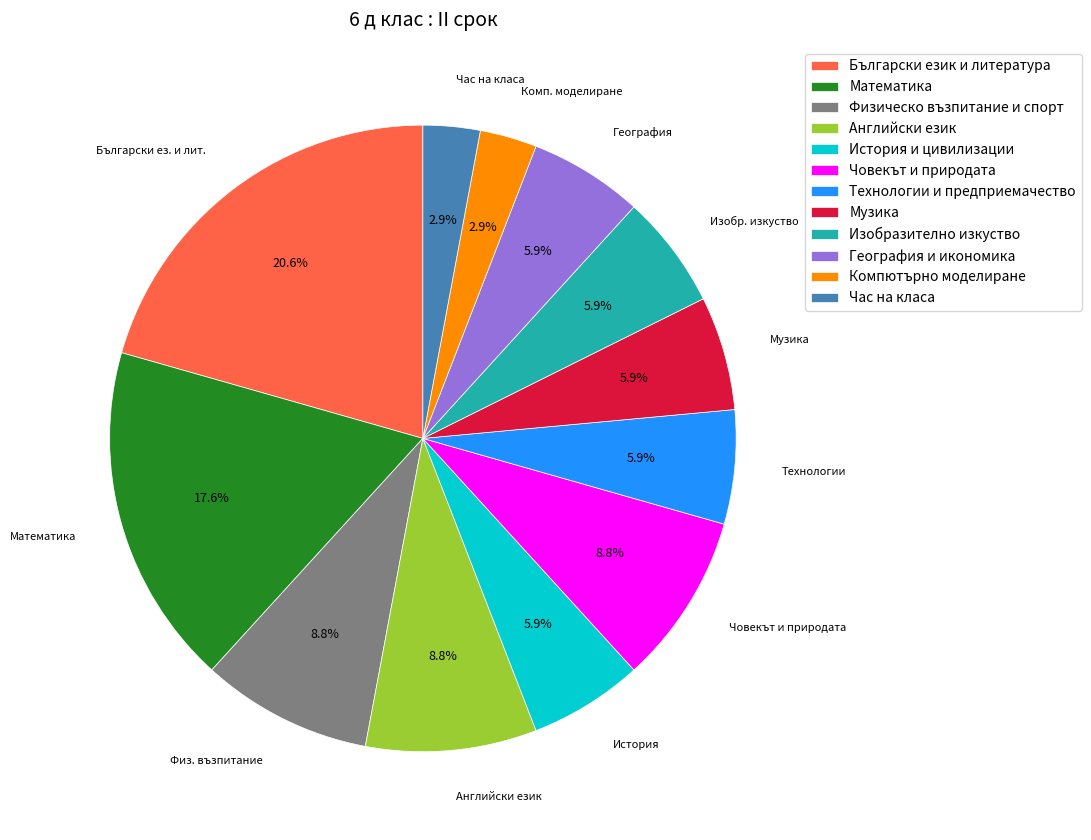

The Български език и литература slice represents 21% of the pie. True or false?

True